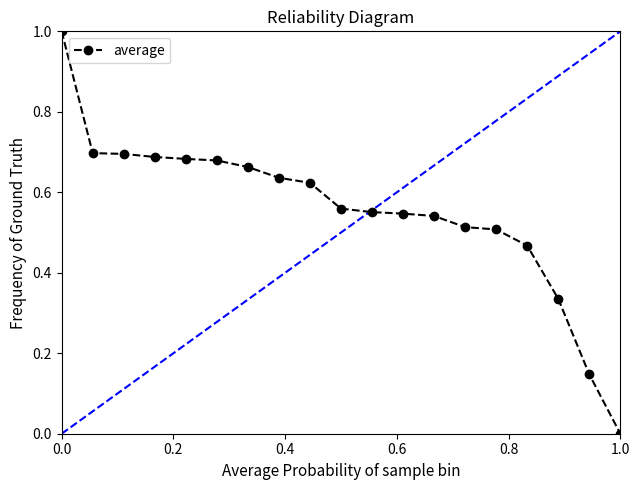

Count the values in the range 0 to 1.

19